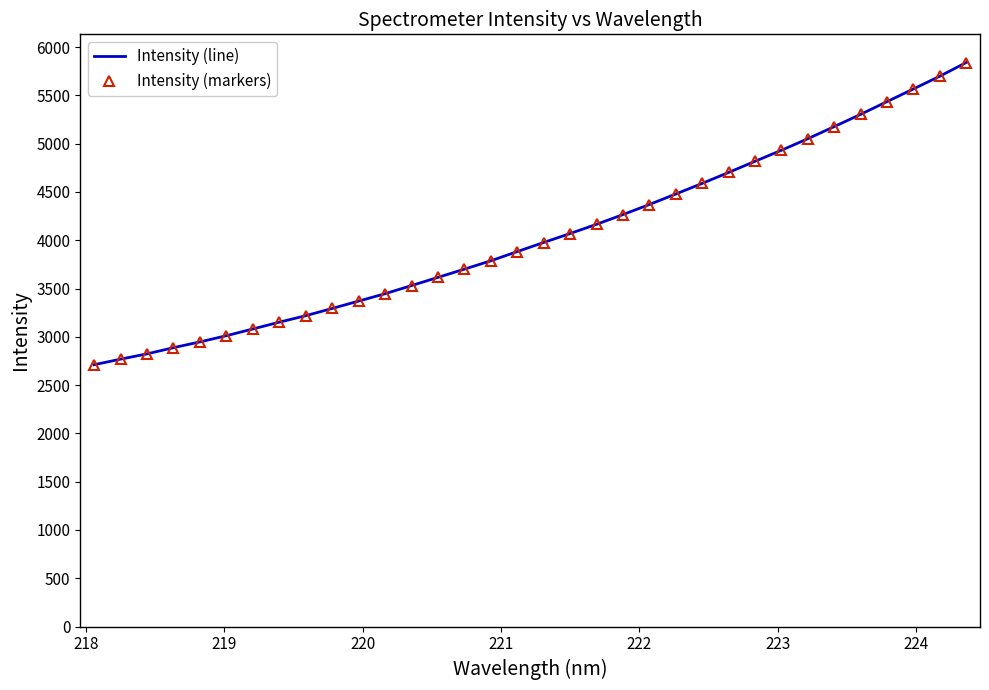

True or false: Intensity (line) and Intensity (markers) intersect in this chart.

False